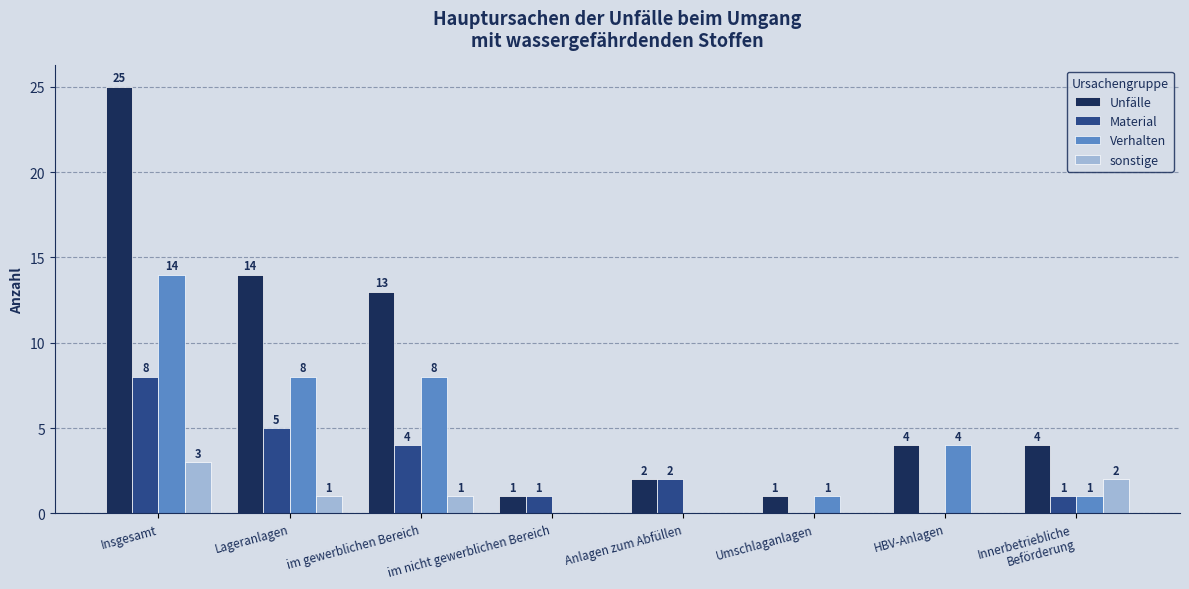

What is the sum of all Unfälle values?

64